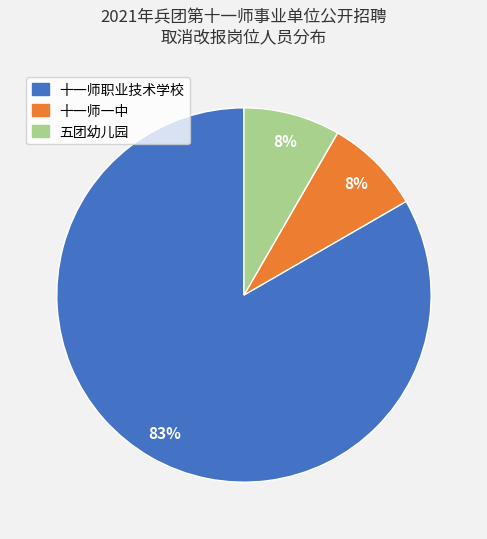

Is it true that 十一师职业技术学校 is 89% of the pie?

False